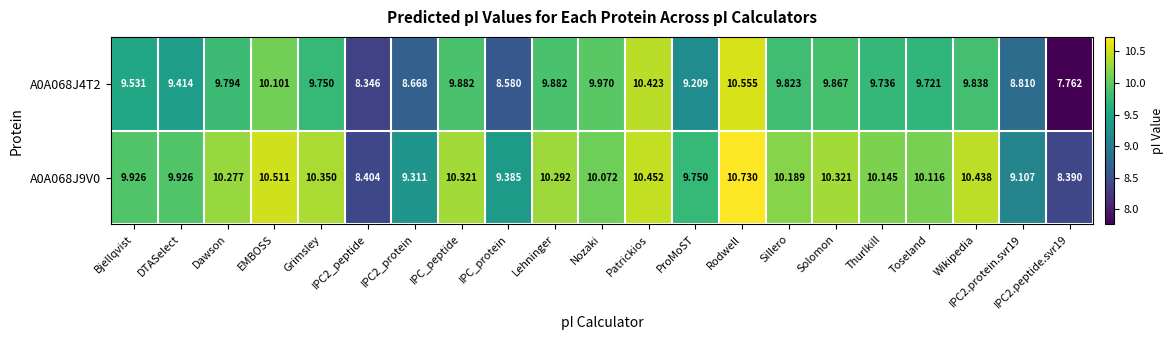

Rank the series by their average value, from lowest to highest.

A0A068J4T2, A0A068J9V0